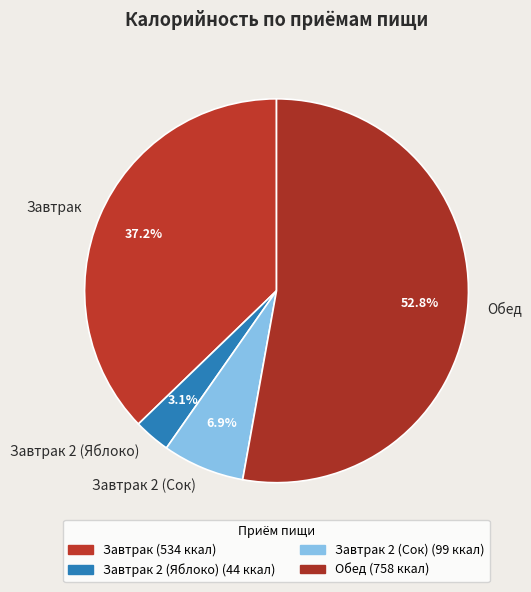

Which has a higher value, Обед or Завтрак?

Обед